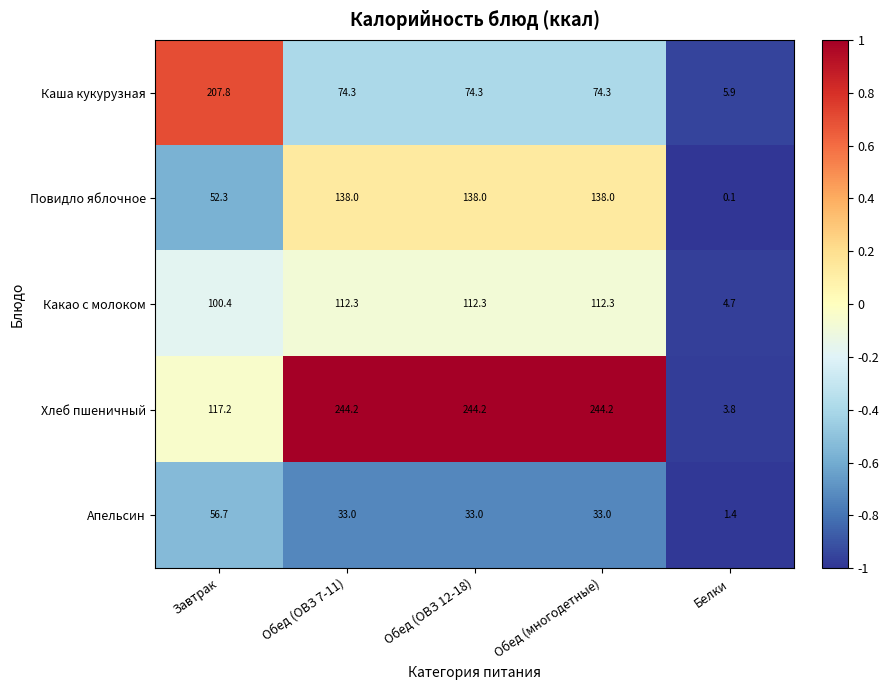

Which series has the widest spread of values?

Хлеб пшеничный